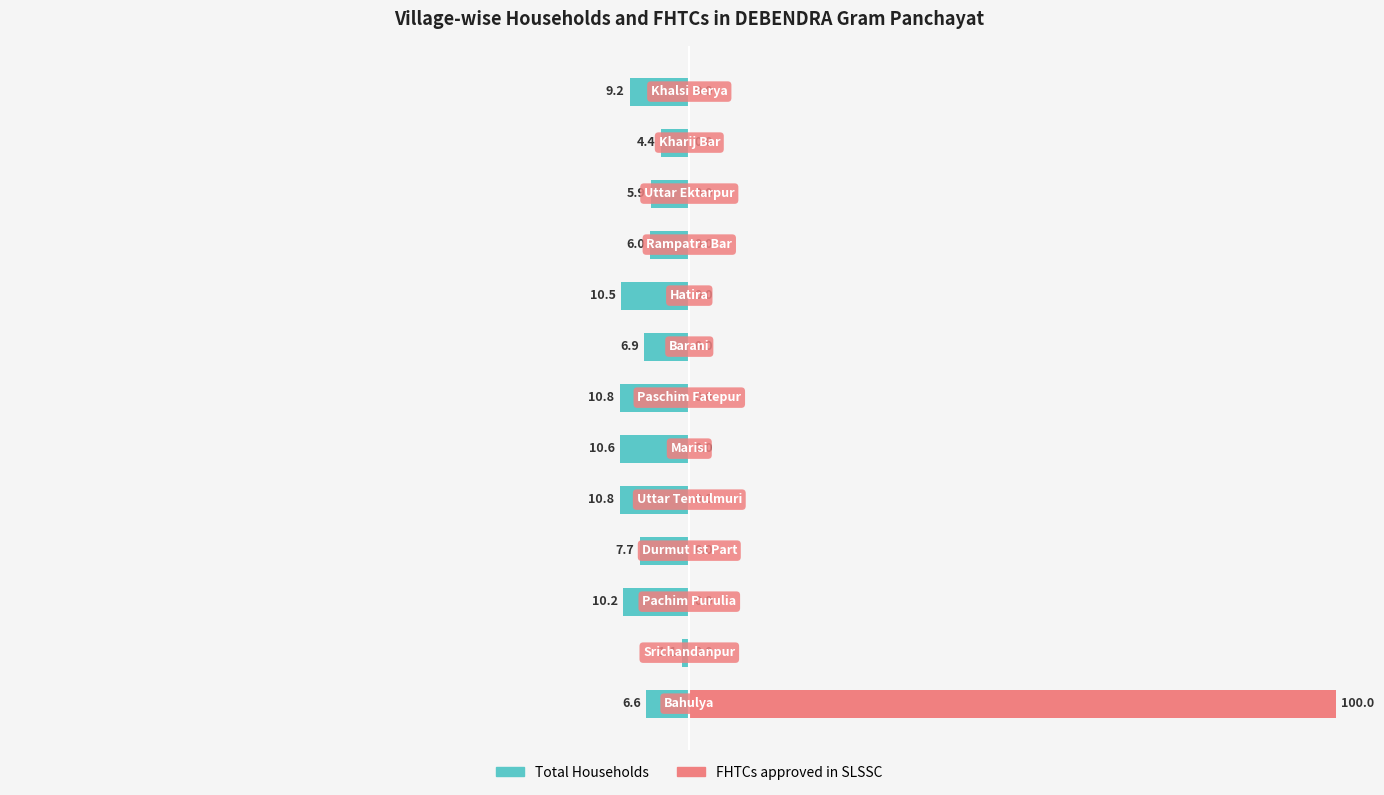

Reading left to right, what are all the values shown in this chart?

Total Households: -6.6	-1.1	-10.2	-7.7	-10.8	-10.6	-10.8	-6.9	-10.5	-6.0	-5.9	-4.4	-9.2
FHTCs approved in SLSSC: 100.0	0.0	0.0	0.0	0.0	0.0	0.0	0.0	0.0	0.0	0.0	0.0	0.0